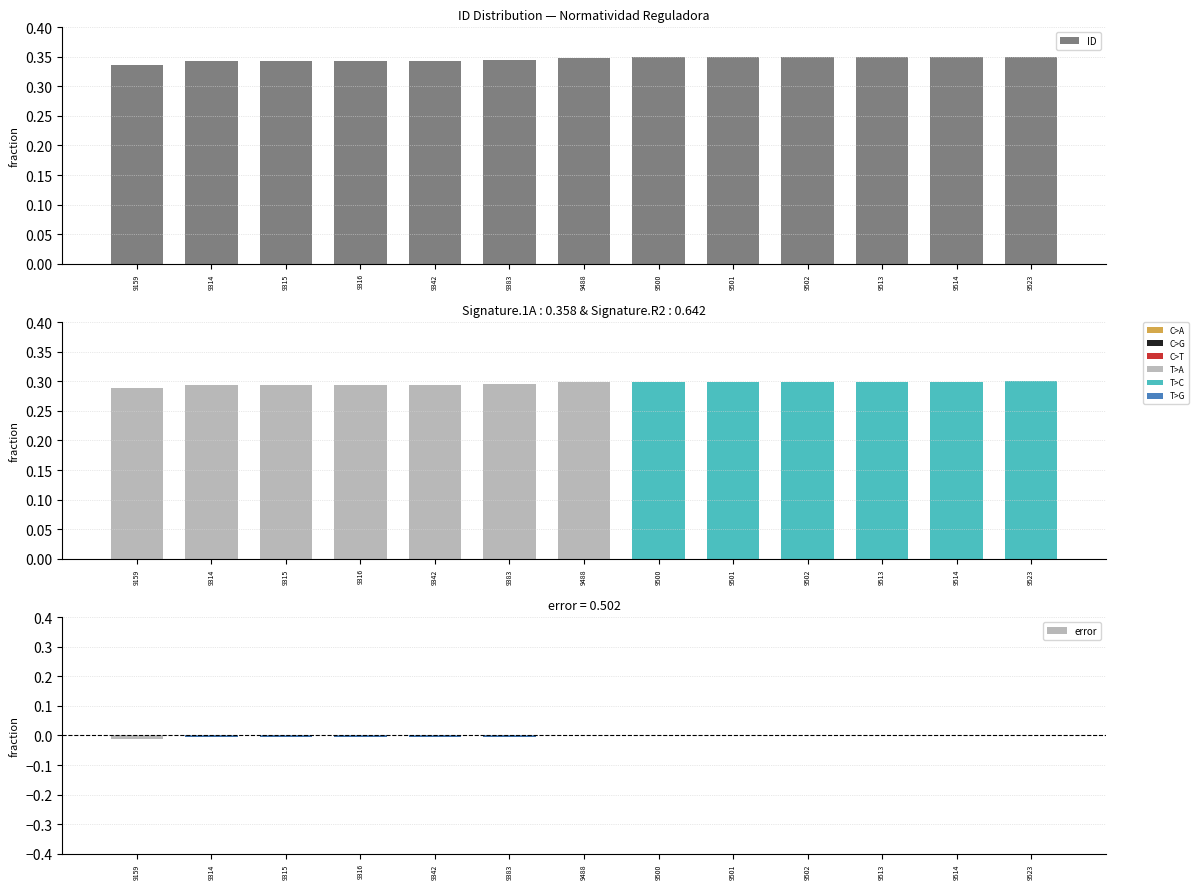

True or false: error has a value of -0.0 at 9315.

False